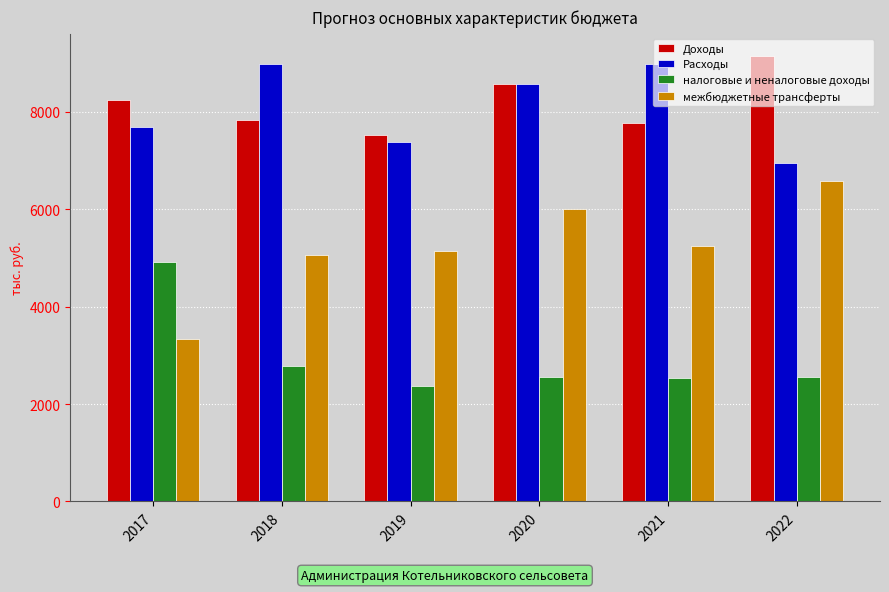

What is the difference between the Доходы values at 2018 and 2017?

412.8